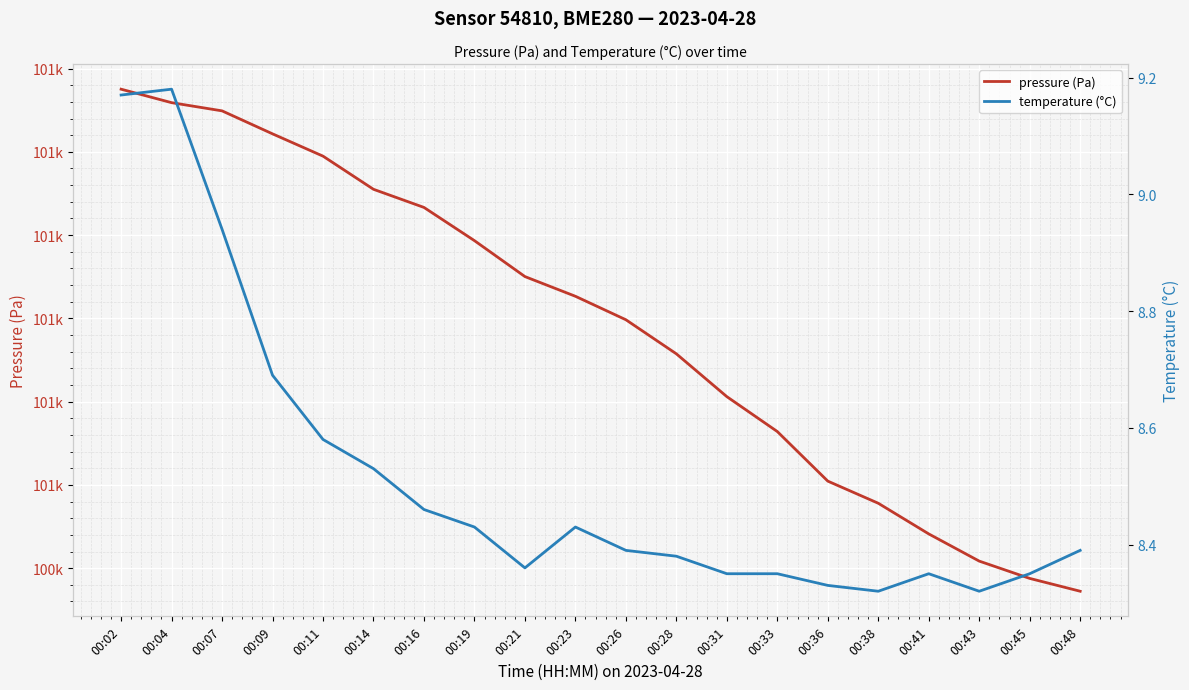

Where is the first local maximum for temperature (°C)?

00:04